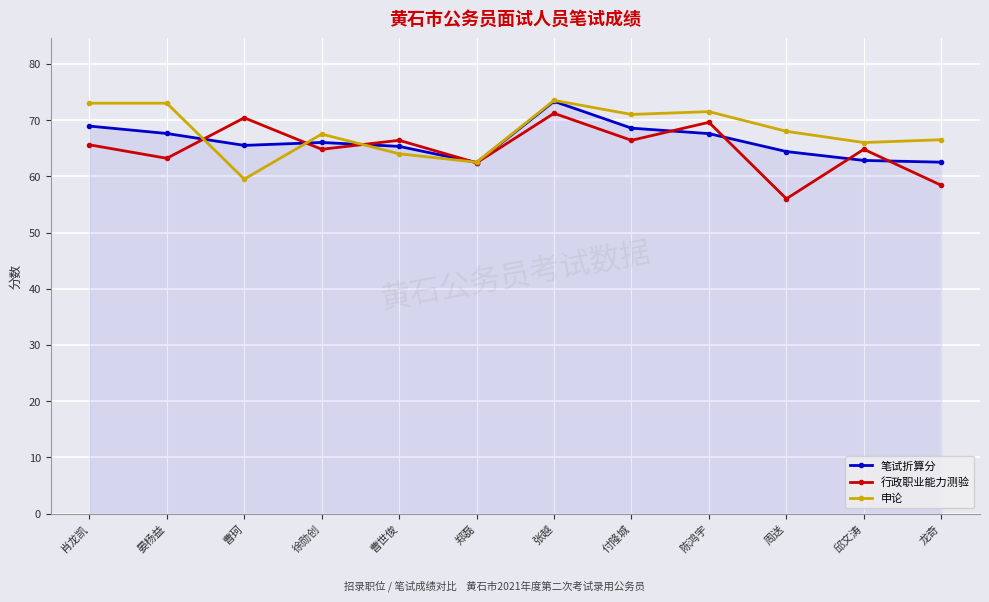

Is it true that 行政职业能力测验 equals 126.3 at 曹珂?

False